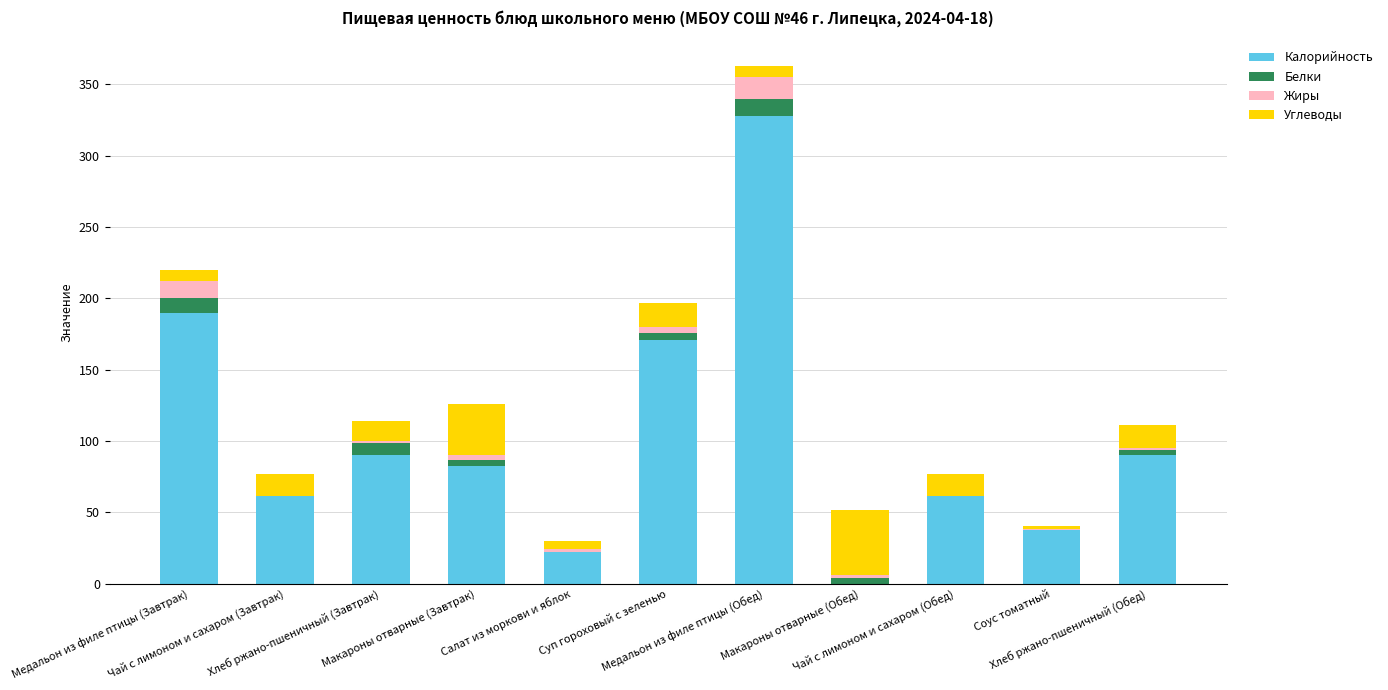

Between Медальон из филе птицы (Завтрак) and Чай с лимоном и сахаром (Обед), which series saw the biggest shift?

Калорийность